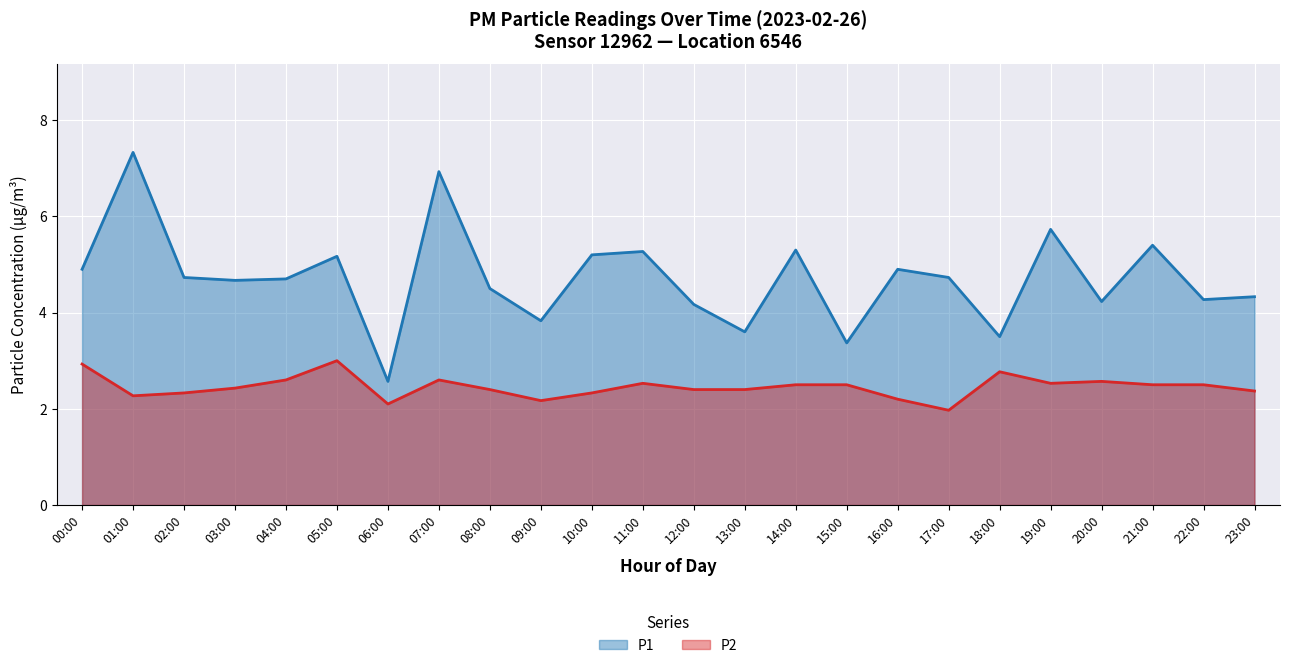

What is the highest value of the P1 series?

7.3